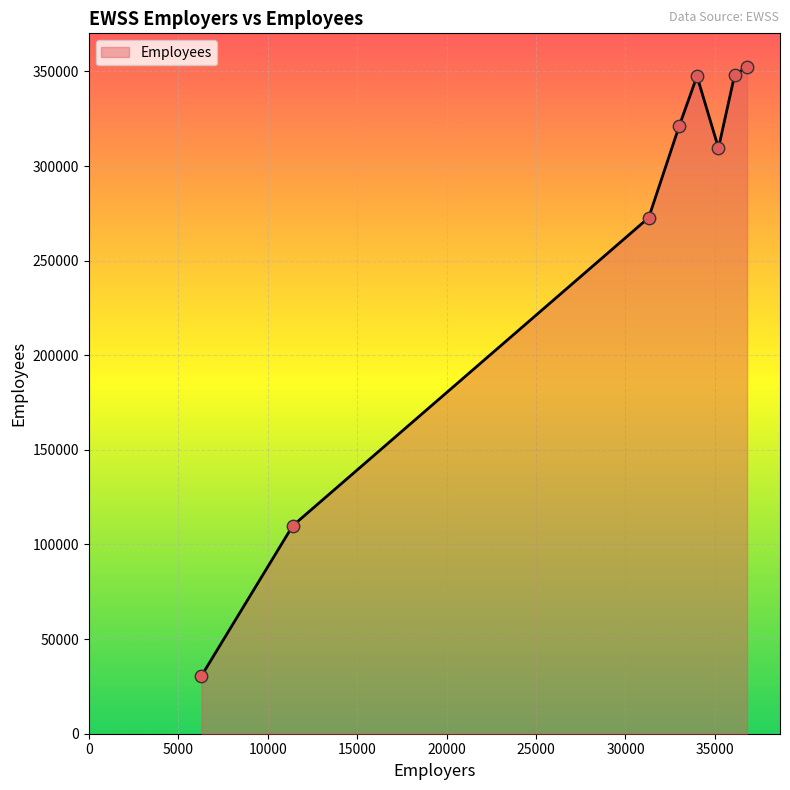

What is the difference between the maximum and second lowest values?

242600